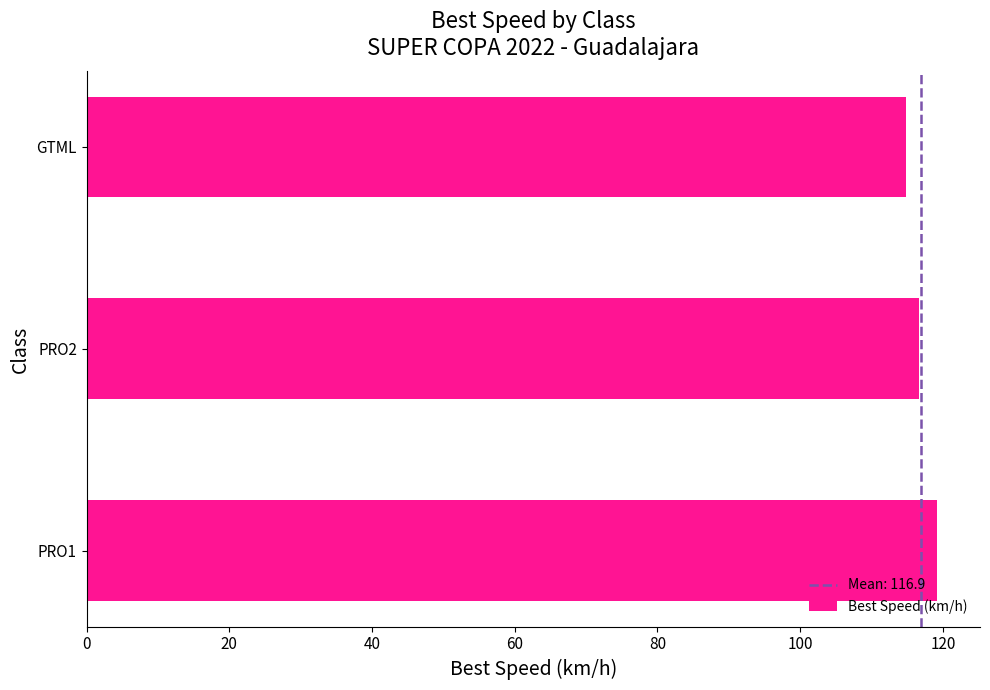

What is the maximum value shown in the chart?

119.2